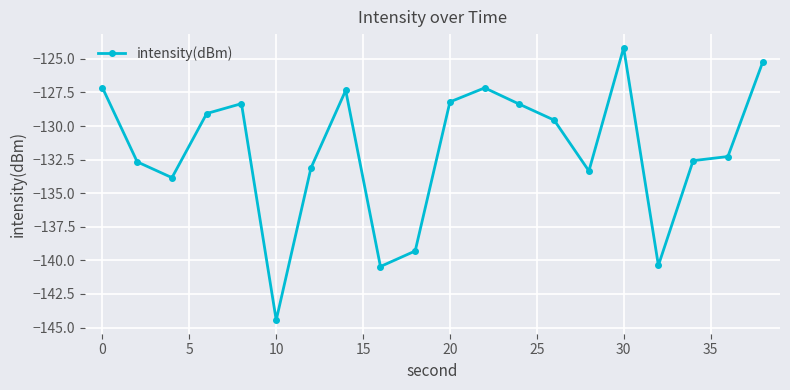

True or false: there are more than 2 points higher than both neighbors.

True